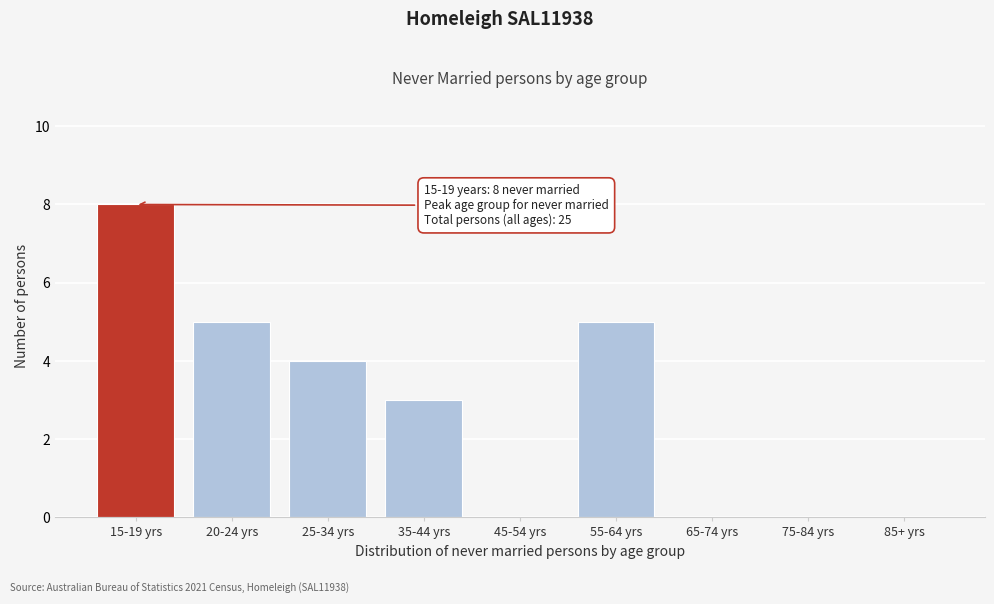

Reading right to left, extract all data points from this chart.

85+ yrs=0	75-84 yrs=0	65-74 yrs=0	55-64 yrs=5	45-54 yrs=0	35-44 yrs=3	25-34 yrs=4	20-24 yrs=5	15-19 yrs=8